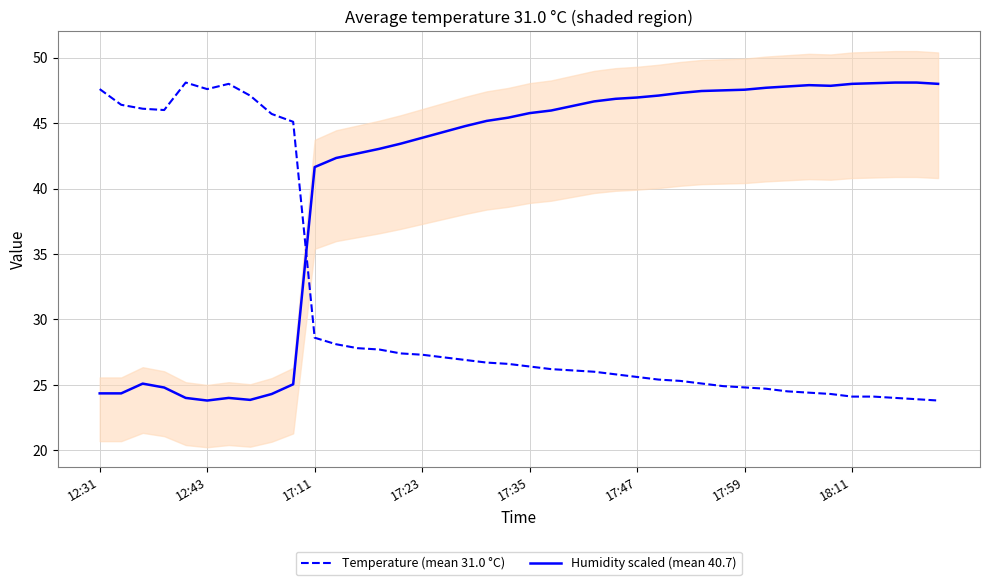

What value does the Humidity scaled (mean 40.7) series have at 12:43?

23.8